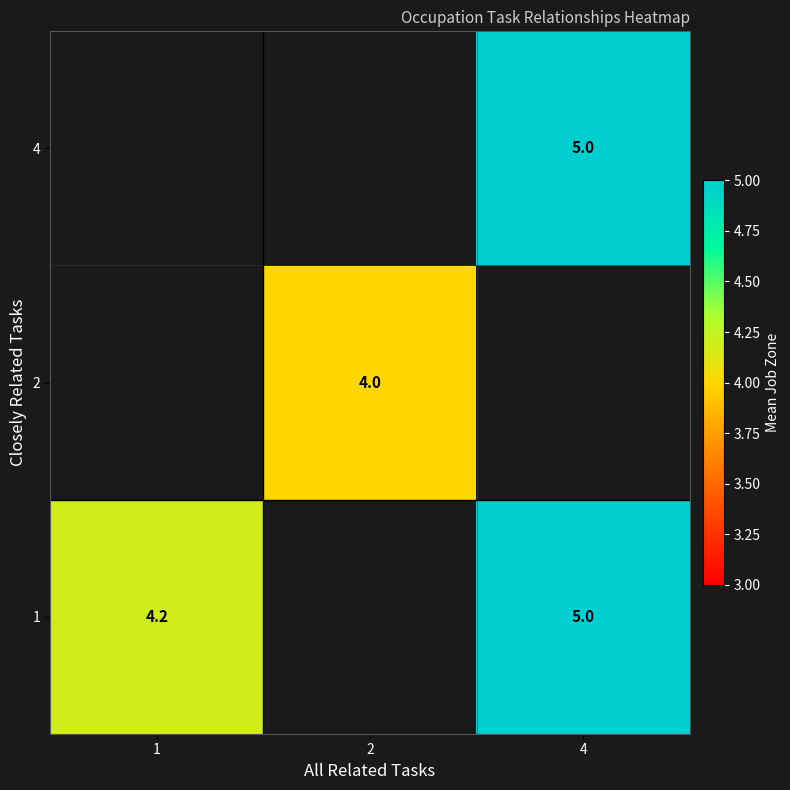

Rank the series by their maximum value, from highest to lowest.

1, 2, 4